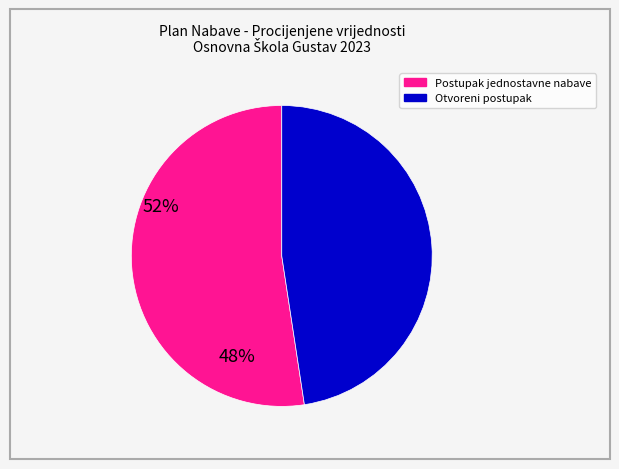

Does any single category account for the majority?

Yes